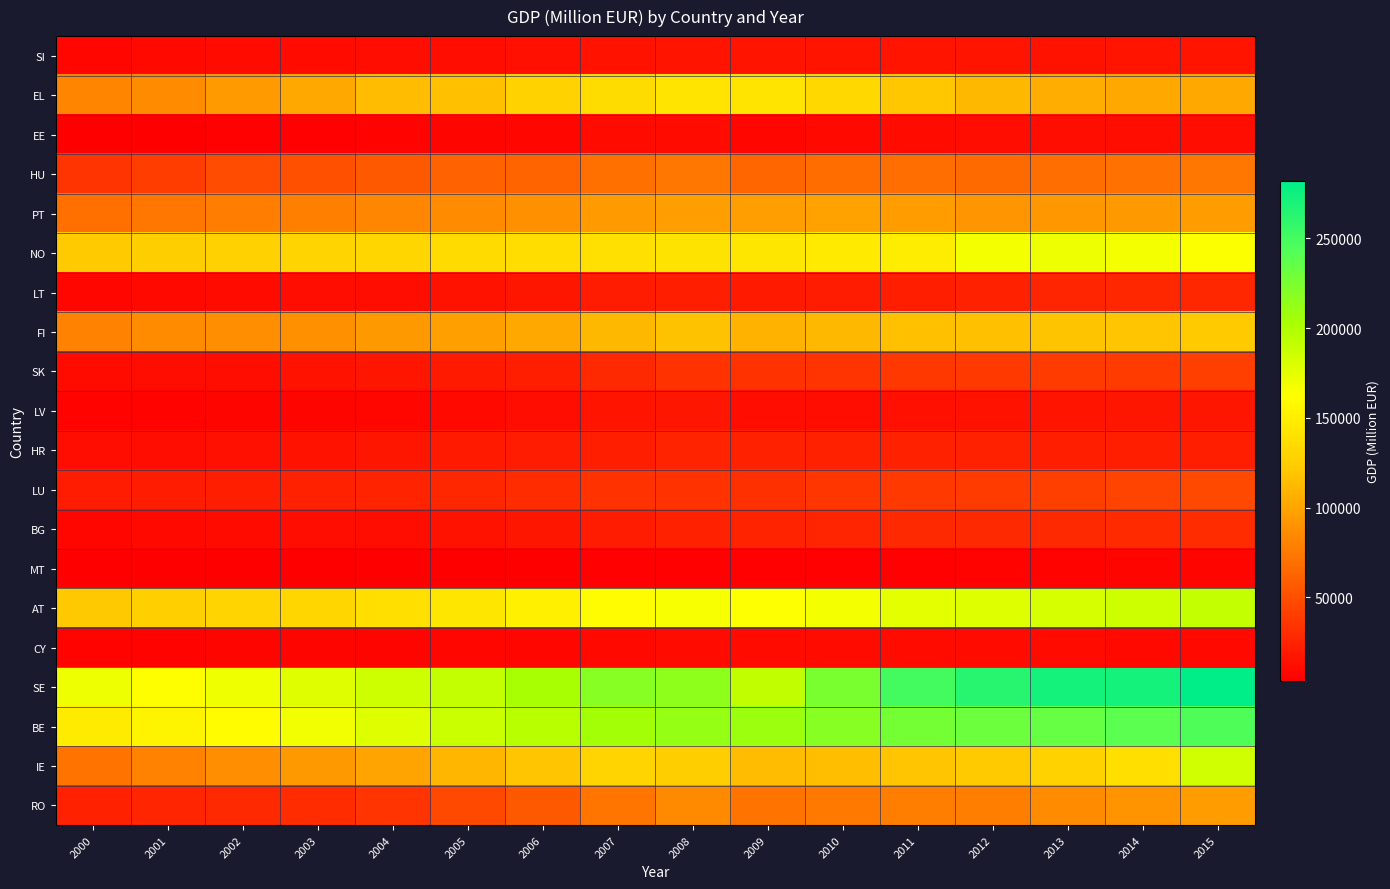

Reading left to right, list all the values displayed in this chart.

SI: 2000=8978	2001=9643	2002=10386	2003=11136	2004=11791	2005=12524	2006=13672	2007=15208	2008=16436	2009=15873	2010=15742	2011=15976	2012=15639	2013=15474	2014=16087	2015=16573
EL: 2000=81333	2001=86255	2002=94022	2003=103639	2004=114099	2005=116591	2006=127921	2007=136239	2008=142235	2009=142042	2010=133023	2011=120898	2012=111618	2013=105605	2014=103515	2015=101810
EE: 2000=3882	2001=4413	2002=4943	2003=5612	2004=6259	2005=7228	2006=8713	2007=10351	2008=10698	2009=9072	2010=9373	2011=10749	2012=11674	2013=12482	2014=13047	2015=13266
HU: 2000=34156	2001=40497	2002=48986	2003=50693	2004=56174	2005=61630	2006=63121	2007=69728	2008=73654	2009=63944	2010=66859	2011=68661	2012=66620	2013=68470	2014=70565	2015=73391
PT: 2000=69431	2001=73472	2002=77298	2003=79023	2004=82701	2005=85450	2006=88878	2007=94394	2008=97184	2009=96796	2010=98376	2011=95771	2012=90976	2013=92332	2014=93037	2015=96103
NO: 2000=122883	2001=125065	2002=127284	2003=129543	2004=131843	2005=134183	2006=136564	2007=138988	2008=141455	2009=143965	2010=146521	2011=149121	2012=167779	2013=170504	2014=167048	2015=164135
LT: 2000=8643	2001=9567	2002=10707	2003=11778	2004=12889	2005=14939	2006=17217	2007=20759	2008=23225	2009=19251	2010=20037	2011=22370	2012=24082	2013=25440	2014=26653	2015=27081
FI: 2000=79966	2001=85572	2002=88364	2003=89496	2004=93934	2005=97488	2006=102123	2007=111934	2008=117010	2009=109129	2010=111878	2011=115774	2012=116504	2013=118657	2014=119697	2015=122493
SK: 2000=11061	2001=11982	2002=13264	2003=14995	2004=17292	2005=19858	2006=23002	2007=28555	2008=33576	2009=33102	2010=35057	2011=36431	2012=37651	2013=38601	2014=39235	2015=40780
LV: 2000=6084	2001=6660	2002=7239	2003=7441	2004=8294	2005=9689	2006=12279	2007=16008	2008=17467	2009=13327	2010=12582	2011=14188	2012=15575	2013=16157	2014=16779	2015=17317
HR: 2000=11665	2001=12793	2002=14049	2003=15326	2004=17037	2005=18951	2006=20786	2007=22967	2008=25337	2009=23957	2010=24067	2011=24000	2012=23377	2013=22954	2014=22766	2015=23101
LU: 2000=20828	2001=21207	2002=22322	2003=23269	2004=24702	2005=26518	2006=30094	2007=33034	2008=33889	2009=32601	2010=35916	2011=38432	2012=39180	2013=41383	2014=43844	2015=46230
BG: 2000=8853	2001=9886	2002=11075	2003=11716	2004=12998	2005=14862	2006=17155	2007=20922	2008=23940	2009=24959	2010=25781	2011=28002	2012=28054	2013=28033	2014=28766	2015=30436
MT: 2000=3650	2001=3767	2002=3936	2003=4010	2004=4015	2005=4213	2006=4418	2007=4743	2008=5095	2009=5061	2010=5510	2011=5667	2012=5983	2013=6398	2014=7060	2015=7767
AT: 2000=121911	2001=125760	2002=129344	2003=132001	2004=137768	2005=143387	2006=151558	2007=159813	2008=165791	2009=162553	2010=167162	2011=174563	2012=178651	2013=181493	2014=185554	2015=190634
CY: 2000=6287	2001=6712	2002=6954	2003=7293	2004=7830	2005=8391	2006=9046	2007=9697	2008=10484	2009=10486	2010=10856	2011=11190	2012=11026	2013=10289	2014=9841	2015=9912
SE: 2000=170637	2001=162001	2002=169534	2003=177368	2004=186298	2005=189811	2006=202918	2007=218134	2008=214937	2009=191281	2010=225246	2011=249670	2012=262576	2013=271694	2014=272248	2015=282120
BE: 2000=147359	2001=154181	2002=161320	2003=168789	2004=178616	2005=187110	2006=195319	2007=205594	2008=212068	2009=208833	2010=218979	2011=227143	2012=231740	2013=233892	2014=239421	2015=244793
IE: 2000=72036	2001=80241	2002=88068	2003=93643	2004=100228	2005=110692	2006=119827	2007=129677	2008=124475	2009=113973	2010=115429	2011=119695	2012=122376	2013=127880	2014=138468	2015=184698
RO: 2000=23507	2001=26064	2002=28140	2003=30124	2004=35024	2005=46405	2006=56716	2007=72764	2008=84749	2009=71723	2010=75161	2011=78569	2012=78179	2013=85515	2014=89779	2015=95346